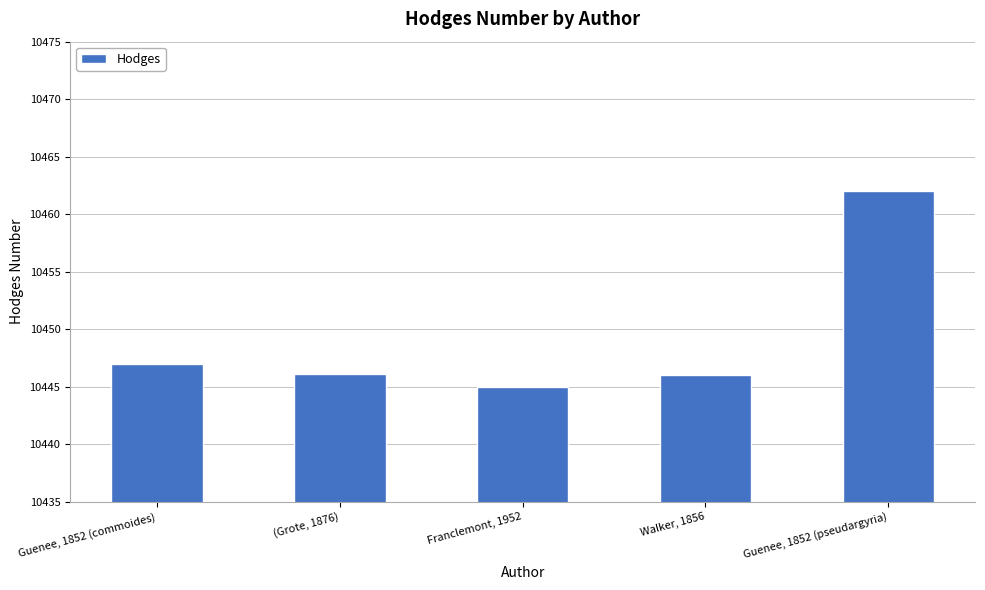

List the labels in order of value, smallest first.

Franclemont, 1952, Walker, 1856, (Grote, 1876), Guenee, 1852 (commoides), Guenee, 1852 (pseudargyria)